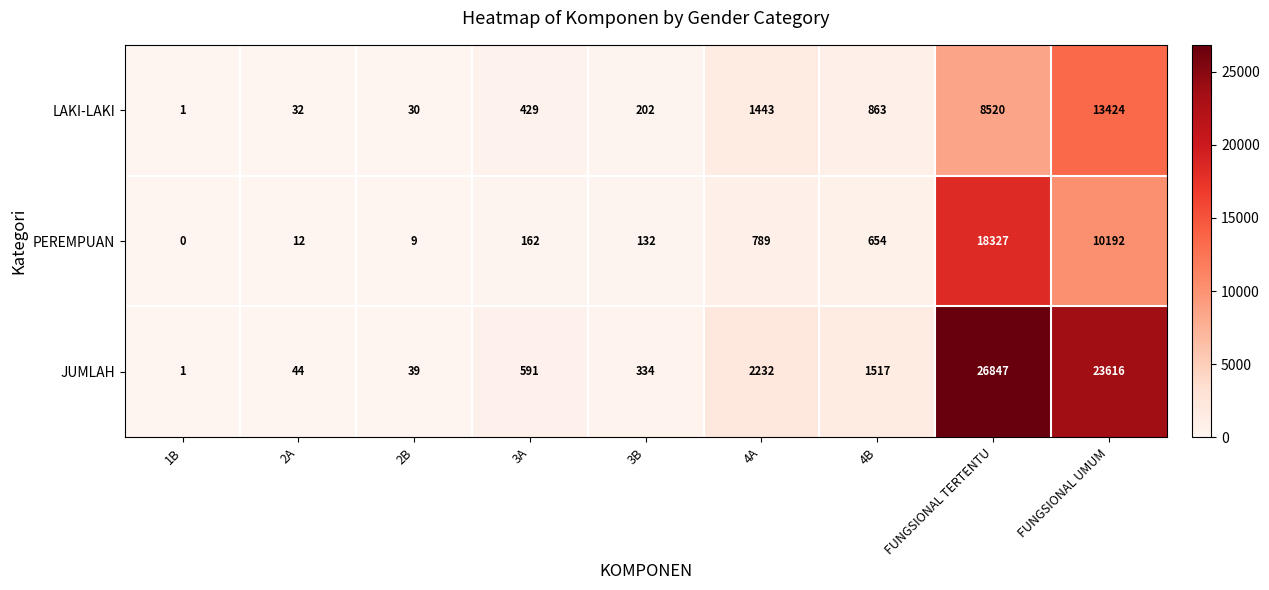

What is the spread (max minus min) of values at 3A?

429